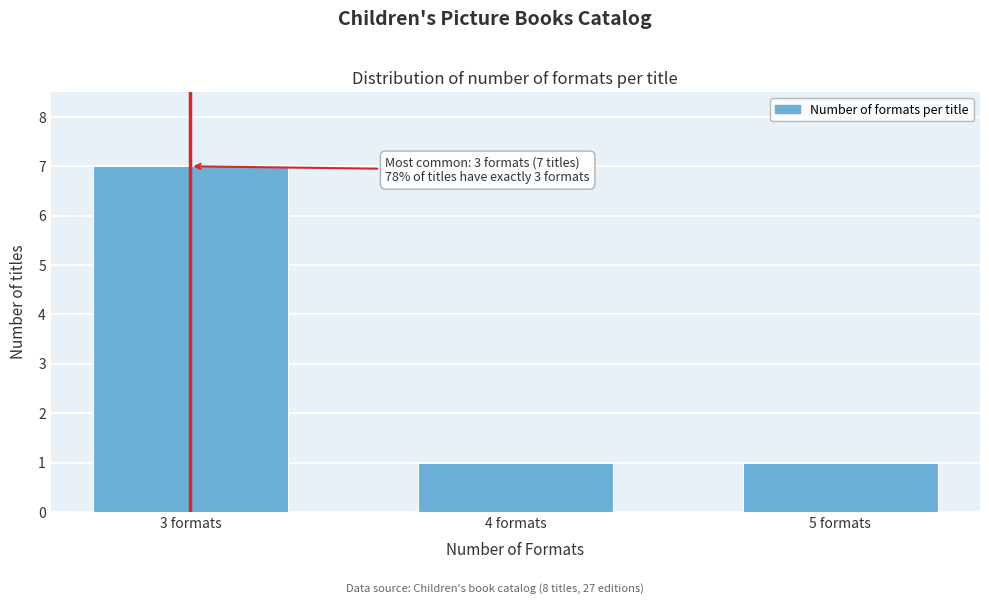

Reading left to right, what are all the values shown in this chart?

3 formats=7	4 formats=1	5 formats=1